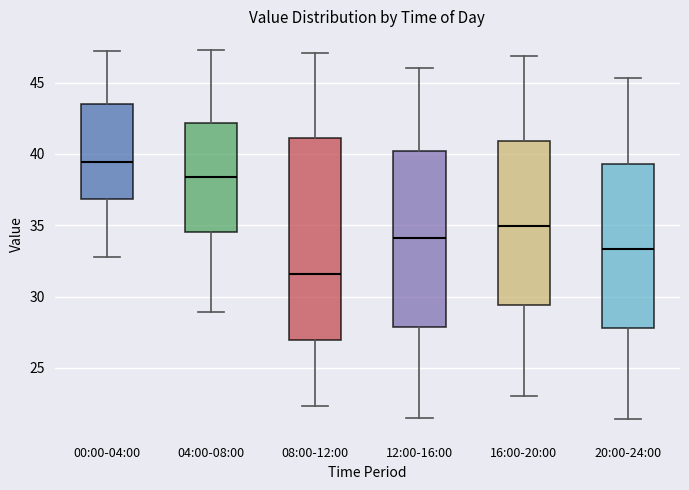

Where does the median line of the box for 20:00-24:00 sit on the y-axis? The values are not printed on the chart, so give them approximately, as read against the axis.

33.5